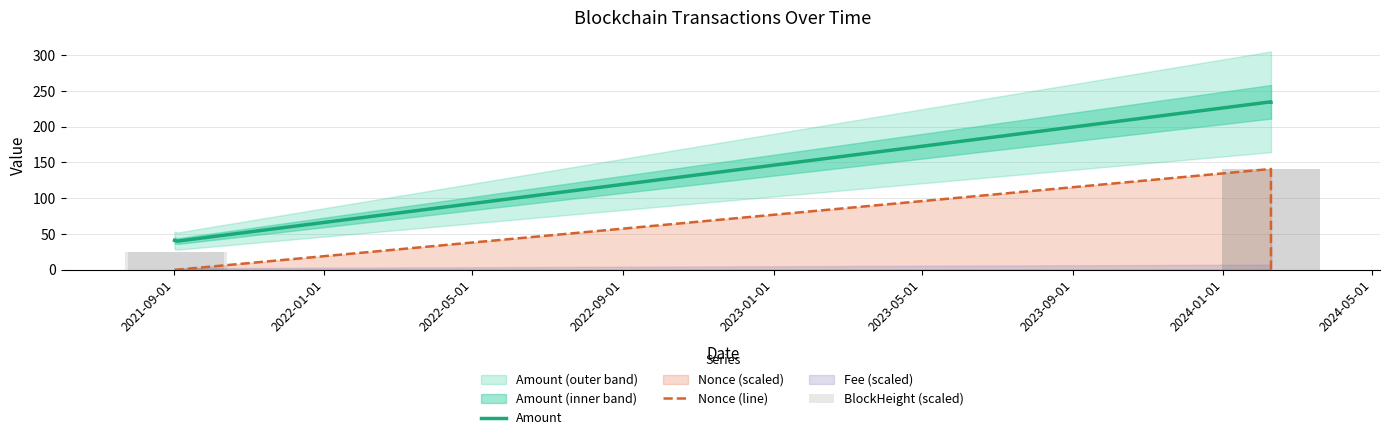

What position from the left is 2022-01-01?

2